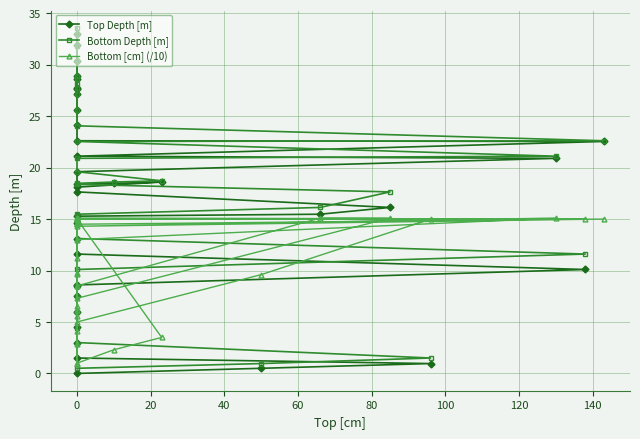

After their last crossing, which series has the higher values: Top Depth [m] or Bottom [cm] (/10)?

Top Depth [m]